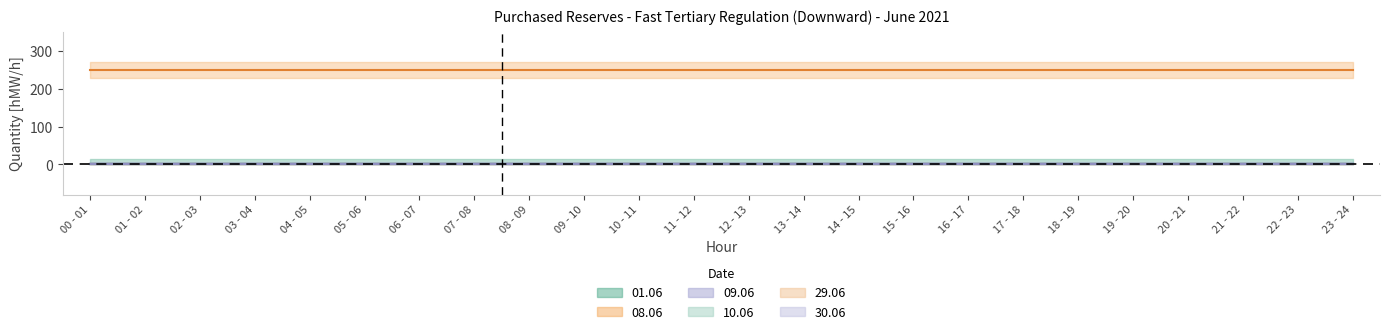

Reading right to left, extract all data points from this chart.

01.06: 23 - 24=0	22 - 23=0	21 - 22=0	20 - 21=0	19 - 20=0	18 - 19=0	17 - 18=0	16 - 17=0	15 - 16=0	14 - 15=0	13 - 14=0	12 - 13=0	11 - 12=0	10 - 11=0	09 - 10=0	08 - 09=0	07 - 08=0	06 - 07=0	05 - 06=0	04 - 05=0	03 - 04=0	02 - 03=0	01 - 02=0	00 - 01=0
08.06: 23 - 24=250	22 - 23=250	21 - 22=250	20 - 21=250	19 - 20=250	18 - 19=250	17 - 18=250	16 - 17=250	15 - 16=250	14 - 15=250	13 - 14=250	12 - 13=250	11 - 12=250	10 - 11=250	09 - 10=250	08 - 09=250	07 - 08=250	06 - 07=250	05 - 06=250	04 - 05=250	03 - 04=250	02 - 03=250	01 - 02=250	00 - 01=250
09.06: 23 - 24=0	22 - 23=0	21 - 22=0	20 - 21=0	19 - 20=0	18 - 19=0	17 - 18=0	16 - 17=0	15 - 16=0	14 - 15=0	13 - 14=0	12 - 13=0	11 - 12=0	10 - 11=0	09 - 10=0	08 - 09=0	07 - 08=0	06 - 07=0	05 - 06=0	04 - 05=0	03 - 04=0	02 - 03=0	01 - 02=0	00 - 01=0
10.06: 23 - 24=0	22 - 23=0	21 - 22=0	20 - 21=0	19 - 20=0	18 - 19=0	17 - 18=0	16 - 17=0	15 - 16=0	14 - 15=0	13 - 14=0	12 - 13=0	11 - 12=0	10 - 11=0	09 - 10=0	08 - 09=0	07 - 08=0	06 - 07=0	05 - 06=0	04 - 05=0	03 - 04=0	02 - 03=0	01 - 02=0	00 - 01=0
29.06: 23 - 24=0	22 - 23=0	21 - 22=0	20 - 21=0	19 - 20=0	18 - 19=0	17 - 18=0	16 - 17=0	15 - 16=0	14 - 15=0	13 - 14=0	12 - 13=0	11 - 12=0	10 - 11=0	09 - 10=0	08 - 09=0	07 - 08=0	06 - 07=0	05 - 06=0	04 - 05=0	03 - 04=0	02 - 03=0	01 - 02=0	00 - 01=0
30.06: 23 - 24=0	22 - 23=0	21 - 22=0	20 - 21=0	19 - 20=0	18 - 19=0	17 - 18=0	16 - 17=0	15 - 16=0	14 - 15=0	13 - 14=0	12 - 13=0	11 - 12=0	10 - 11=0	09 - 10=0	08 - 09=0	07 - 08=0	06 - 07=0	05 - 06=0	04 - 05=0	03 - 04=0	02 - 03=0	01 - 02=0	00 - 01=0